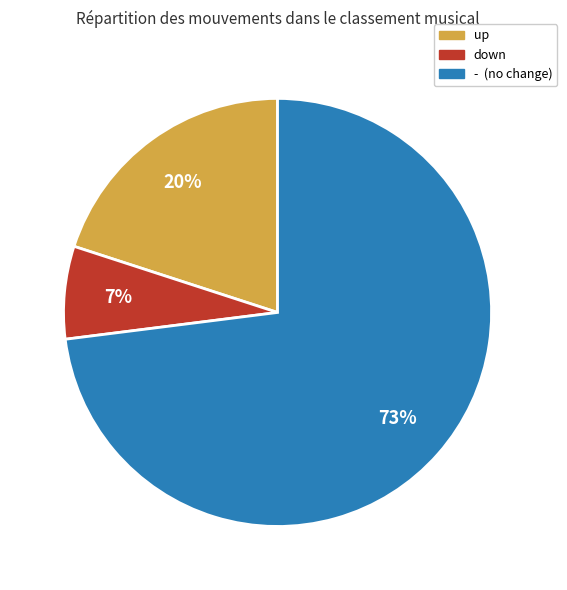

Between - and down, which is larger?

-